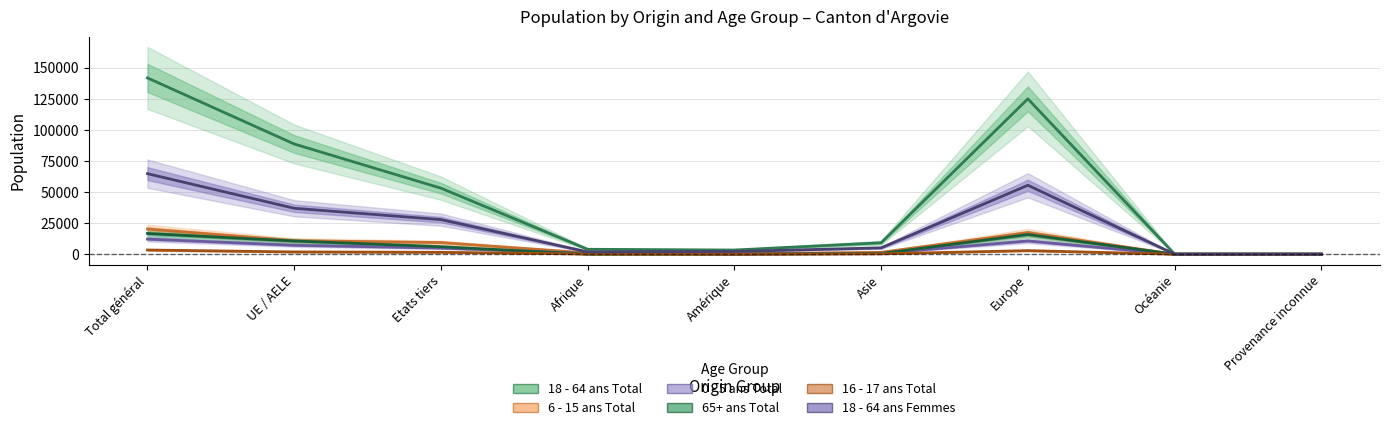

What is the smallest value displayed?

2